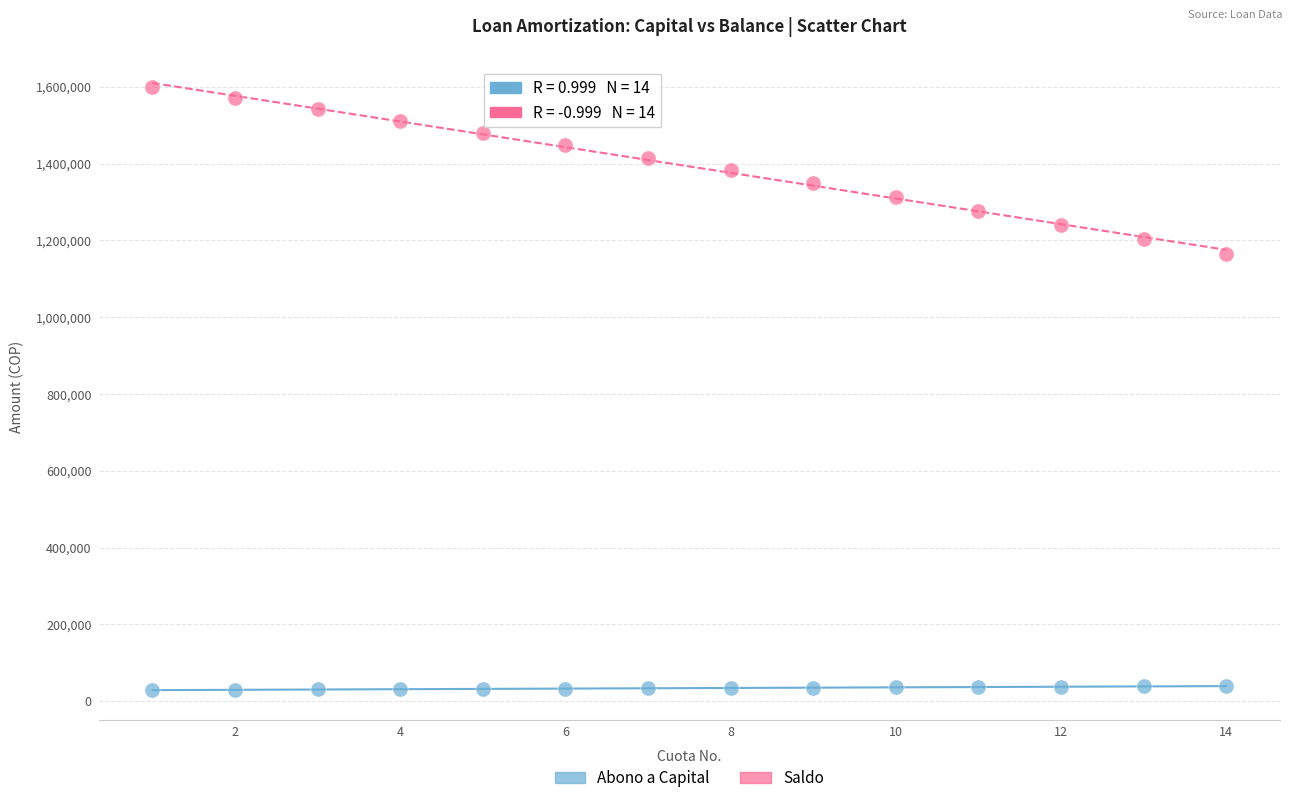

Across all series, what Y value is closest to 814448?

1164763.2